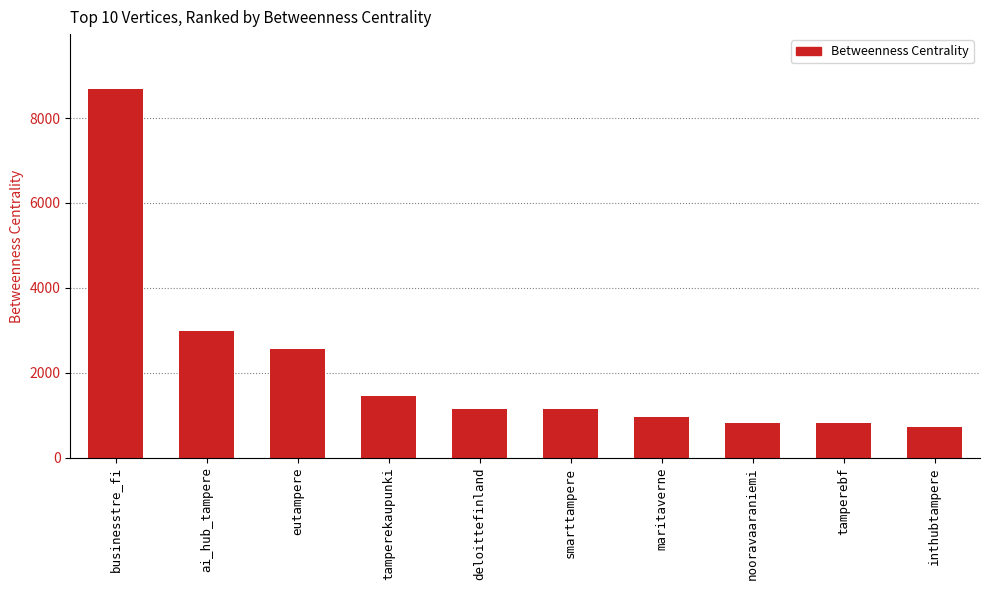

What is the change in value from ai_hub_tampere to smarttampere?

-1851.3